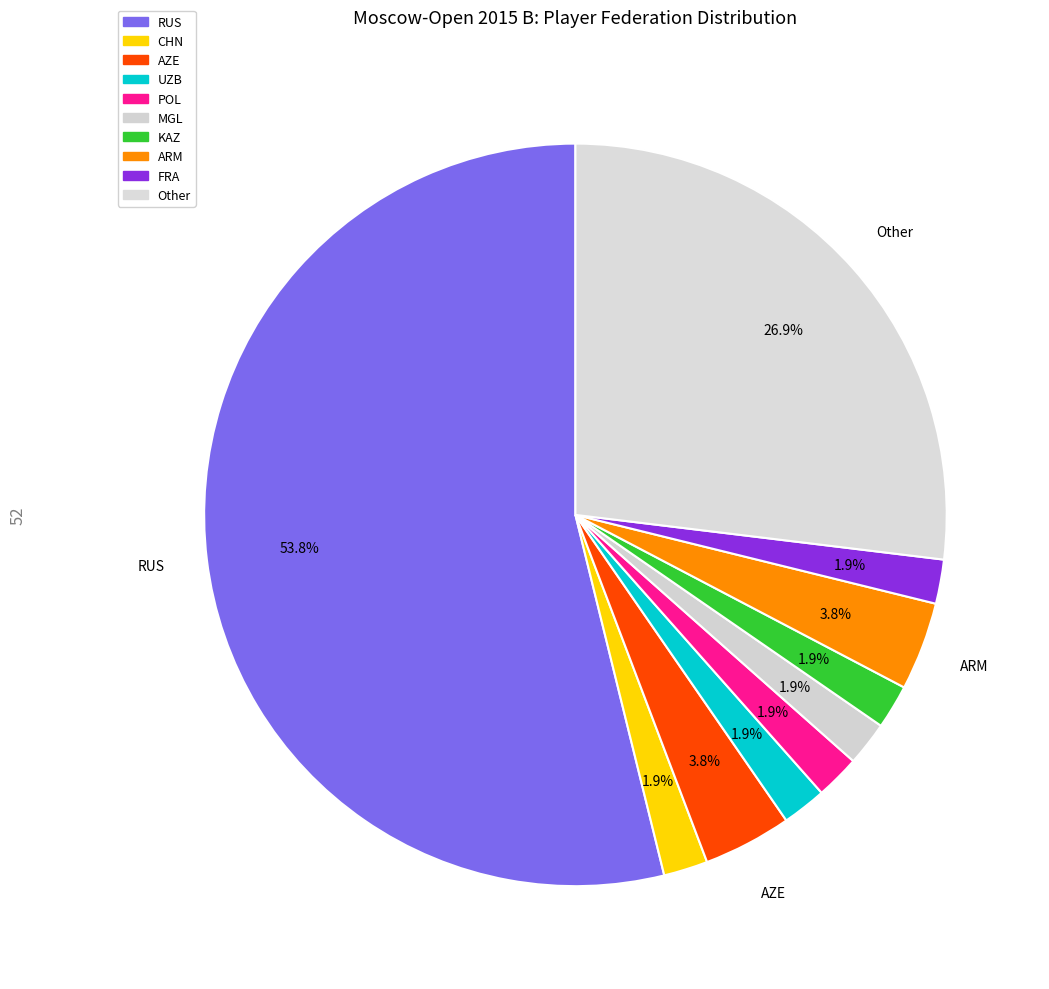

Rank the categories by value from lowest to highest.

CHN, UZB, POL, MGL, KAZ, FRA, AZE, ARM, Other, RUS